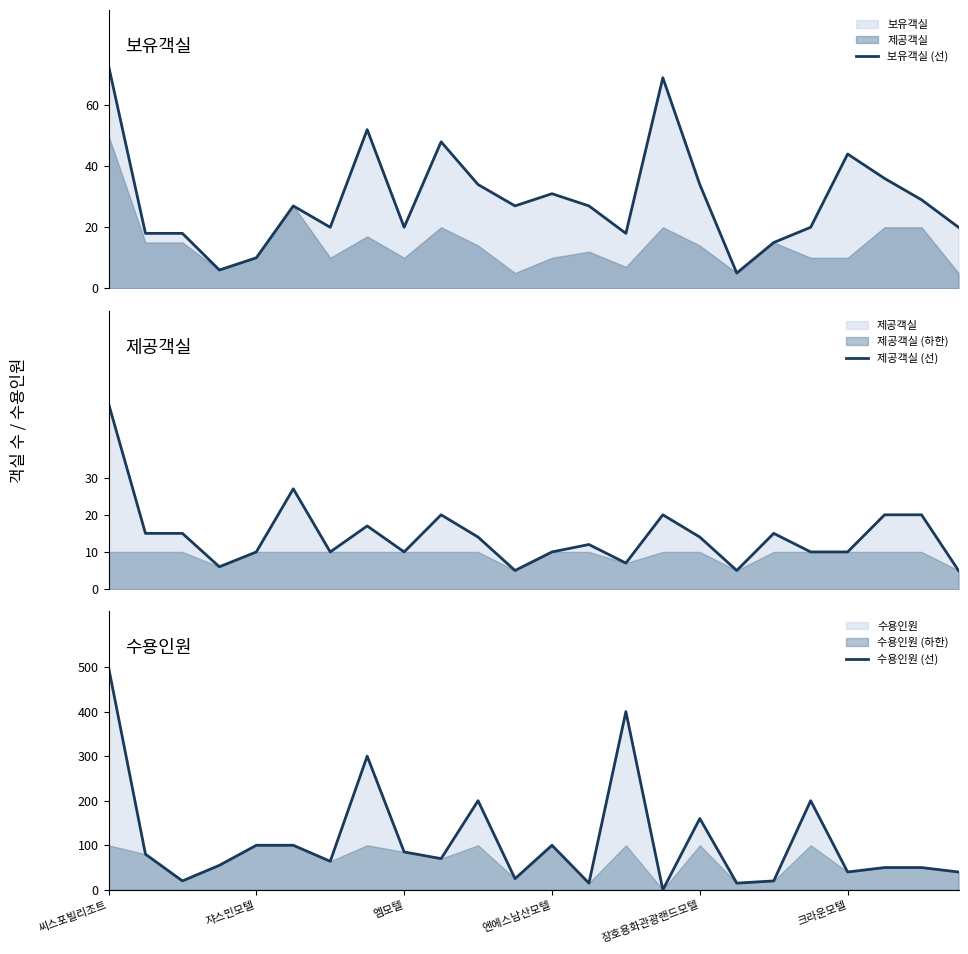

Between 7 and 22, which series saw the biggest shift?

수용인원 (선)